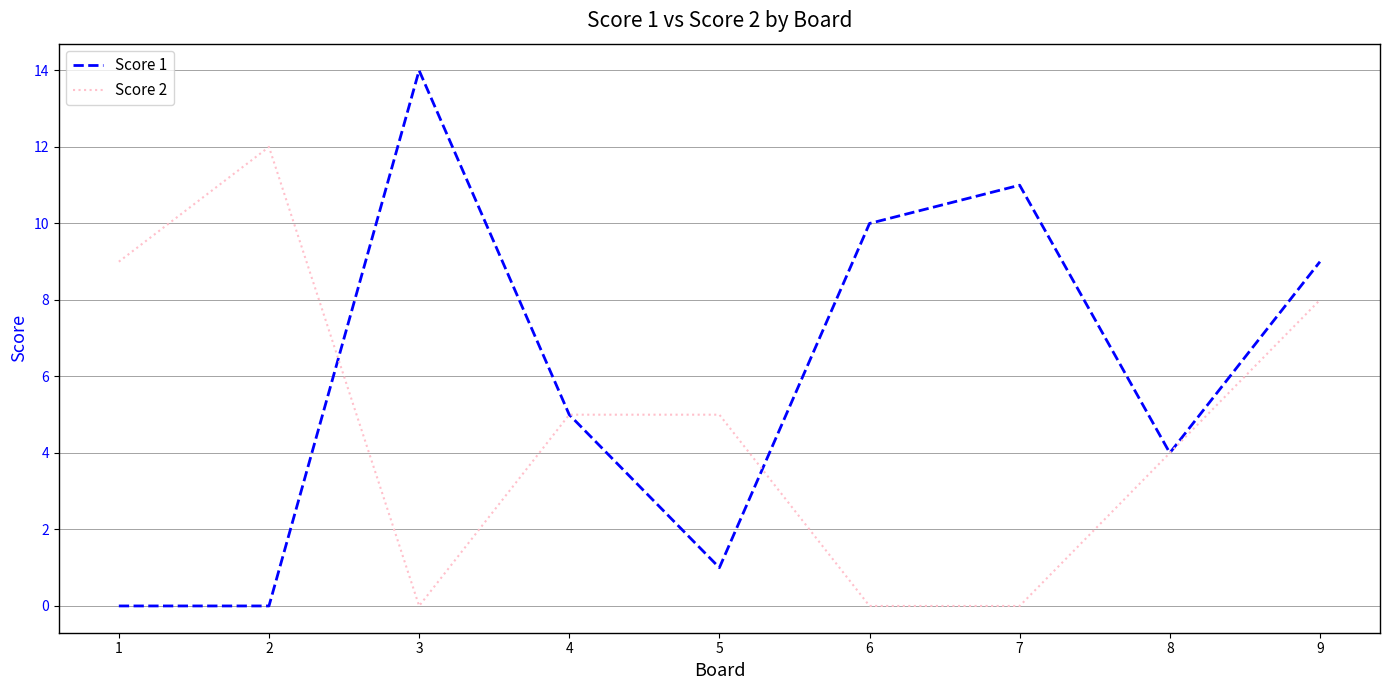

Which series changed the most between 2 and 6?

Score 2